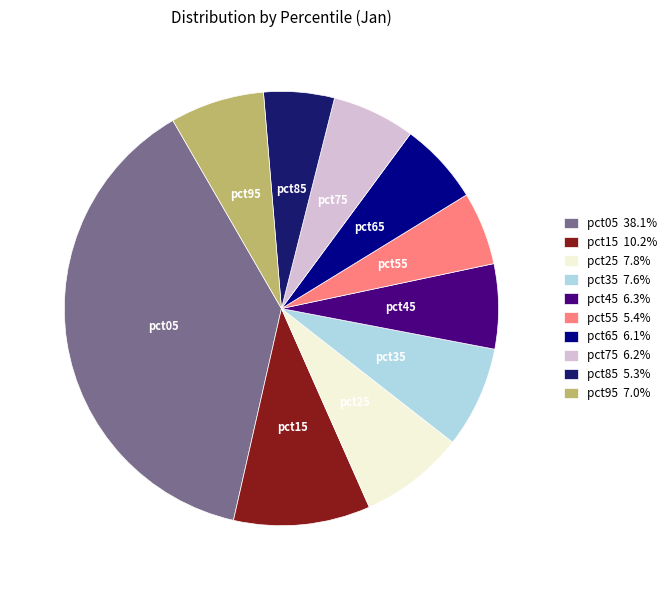

Do pct35 and pct25 together represent more than half of the pie?

No